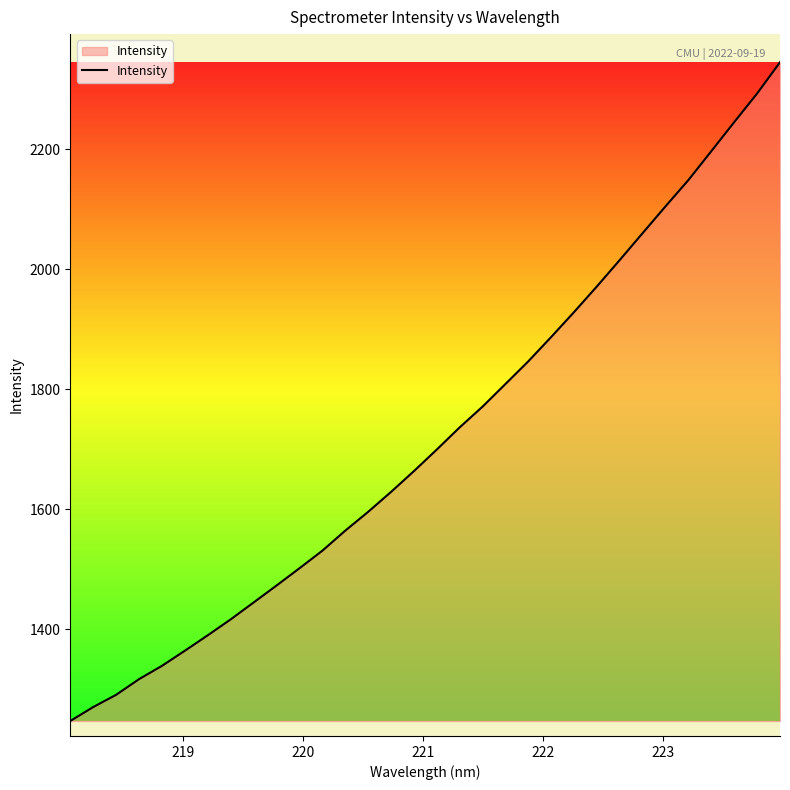

How many lines are shown in the chart?

1